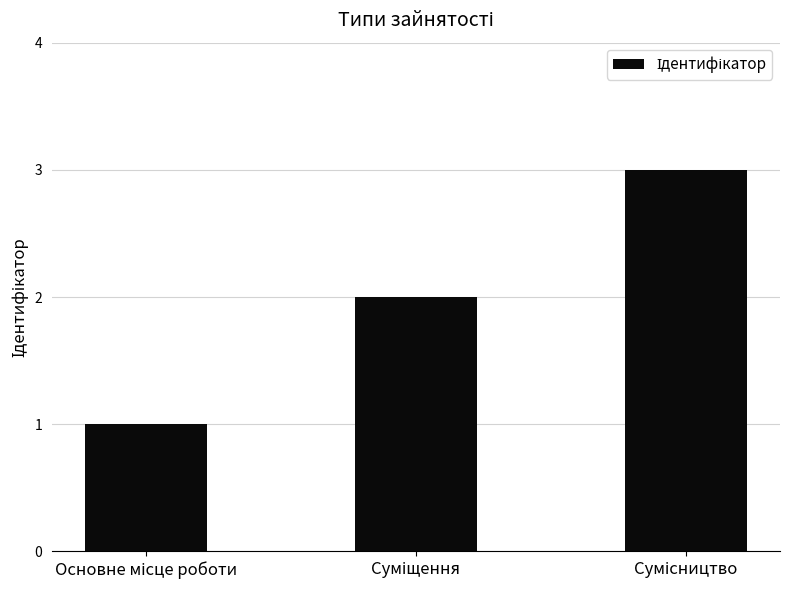

What is the sum of all values?

6